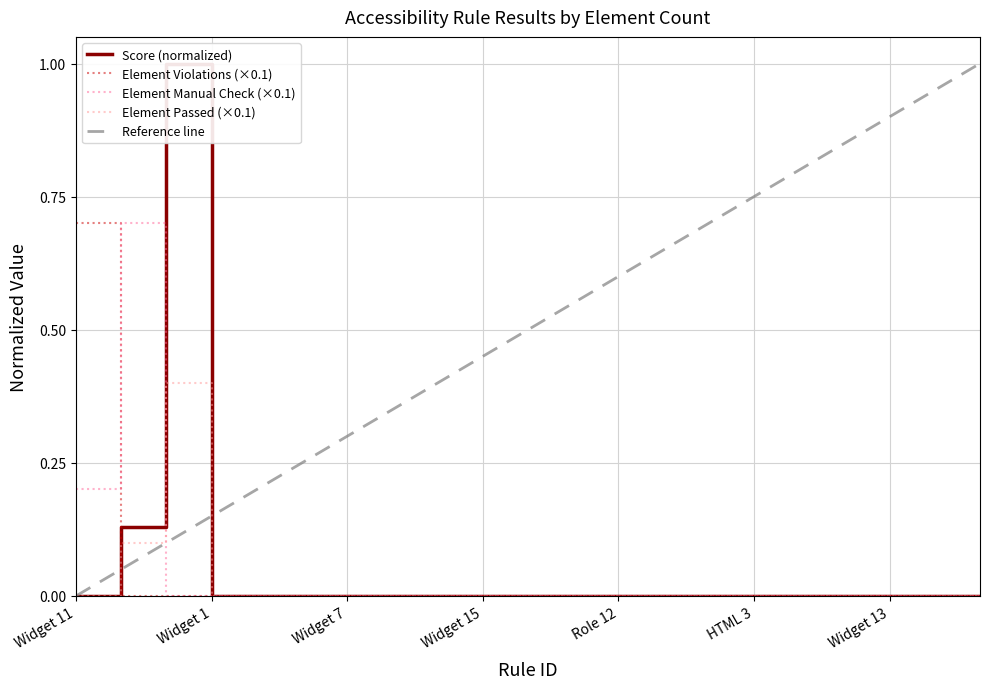

True or false: Score has more than 2 points higher than both neighbors.

False